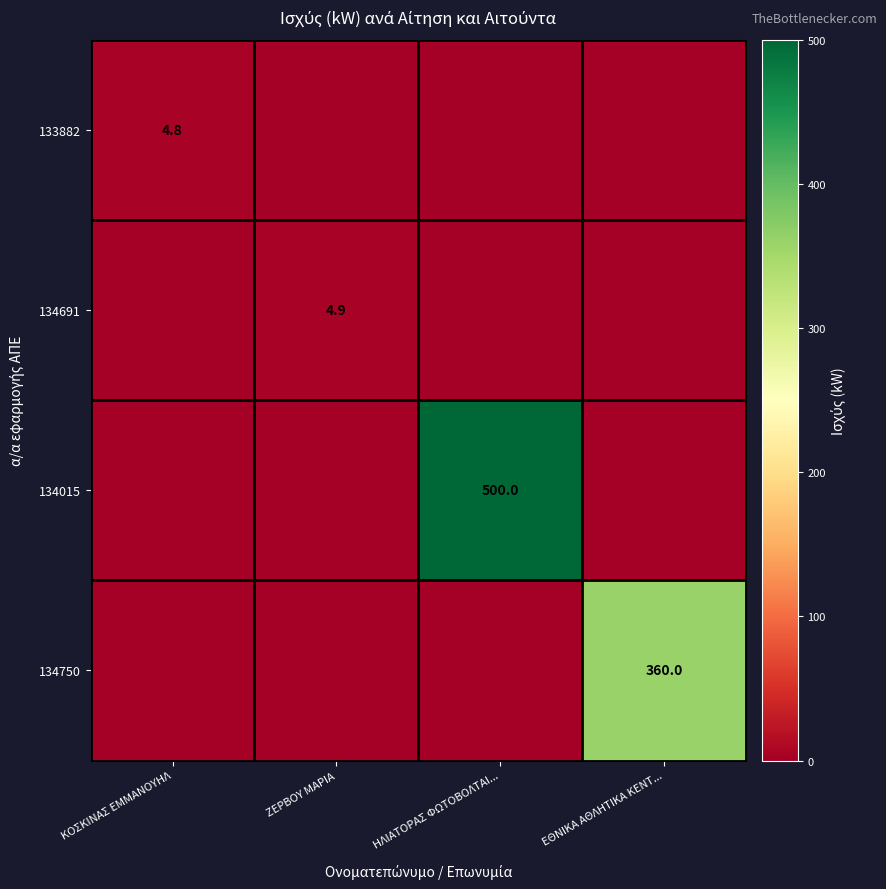

The 134750 series shows 122.6 at ΕΘΝΙΚΑ ΑΘΛΗΤΙΚΑ ΚΕΝΤ.... True or false?

False